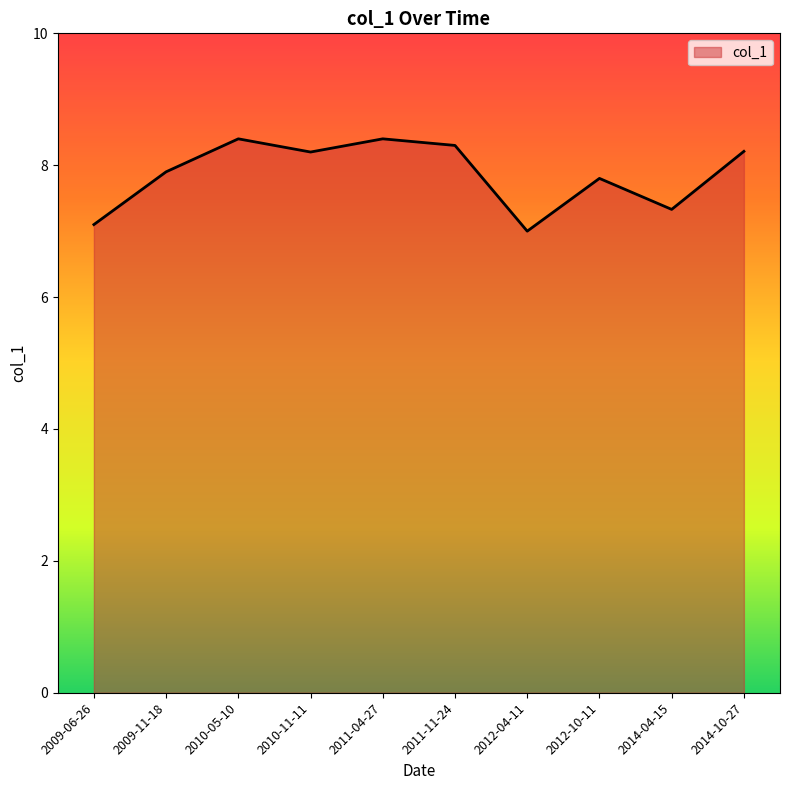

At which category does the chart reach its minimum across all series?

2012-04-11